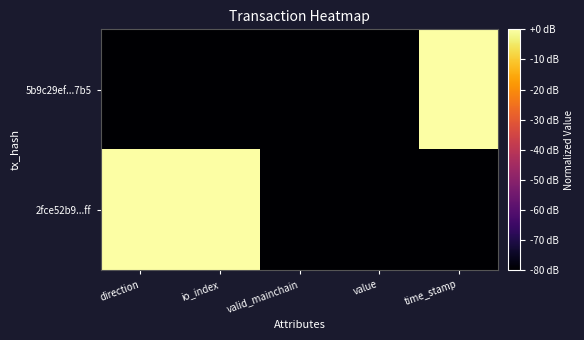

Which label corresponds to the largest value in the chart?

time_stamp